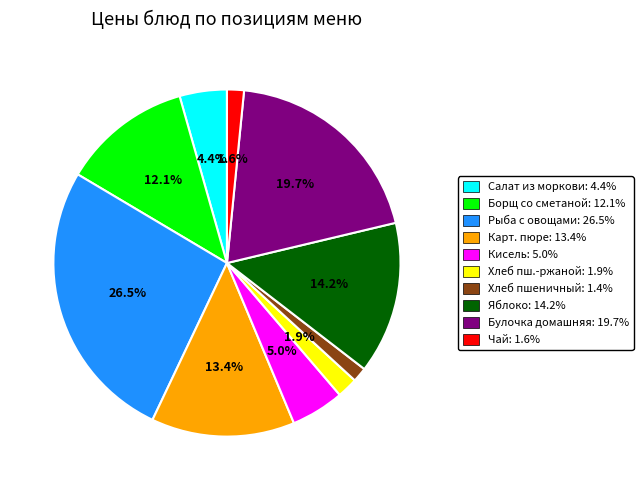

Is there any slice that represents more than half of the pie?

No